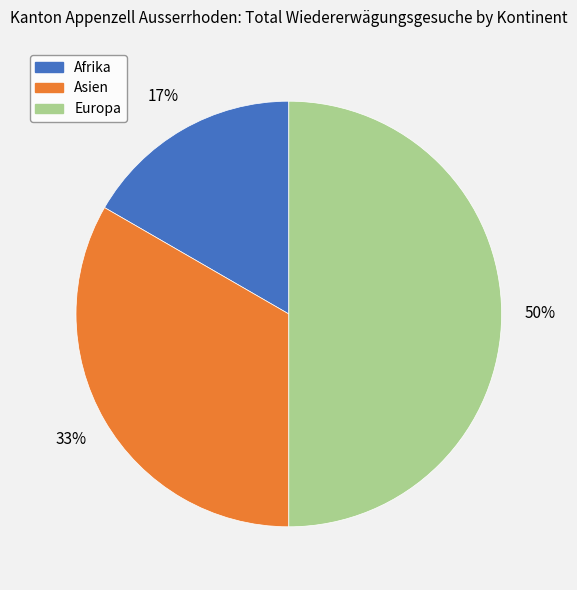

Is Afrika the majority of the pie?

No